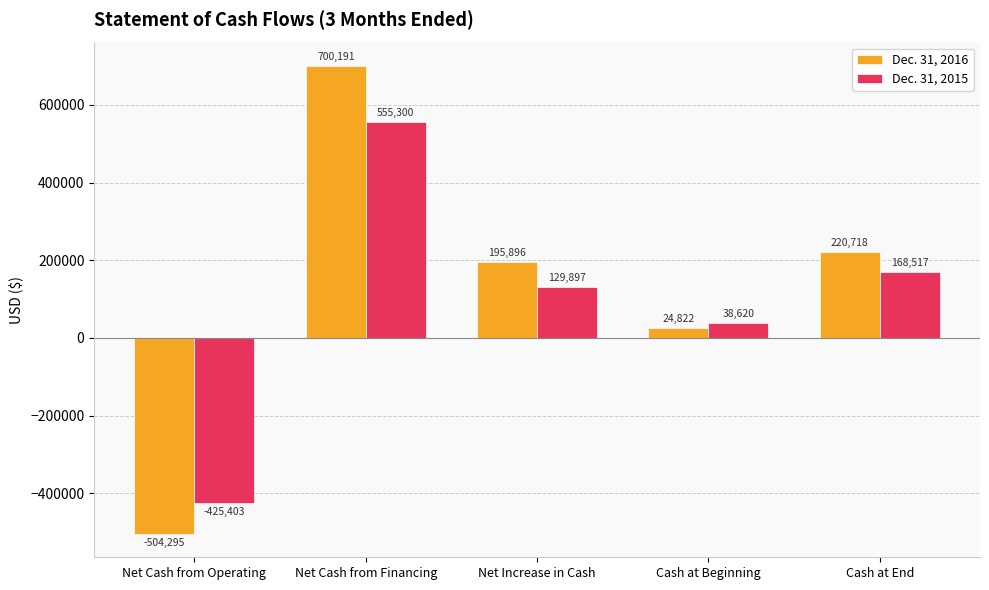

Between Net Cash from Financing and Cash at End, which series saw the biggest shift?

Dec. 31, 2016